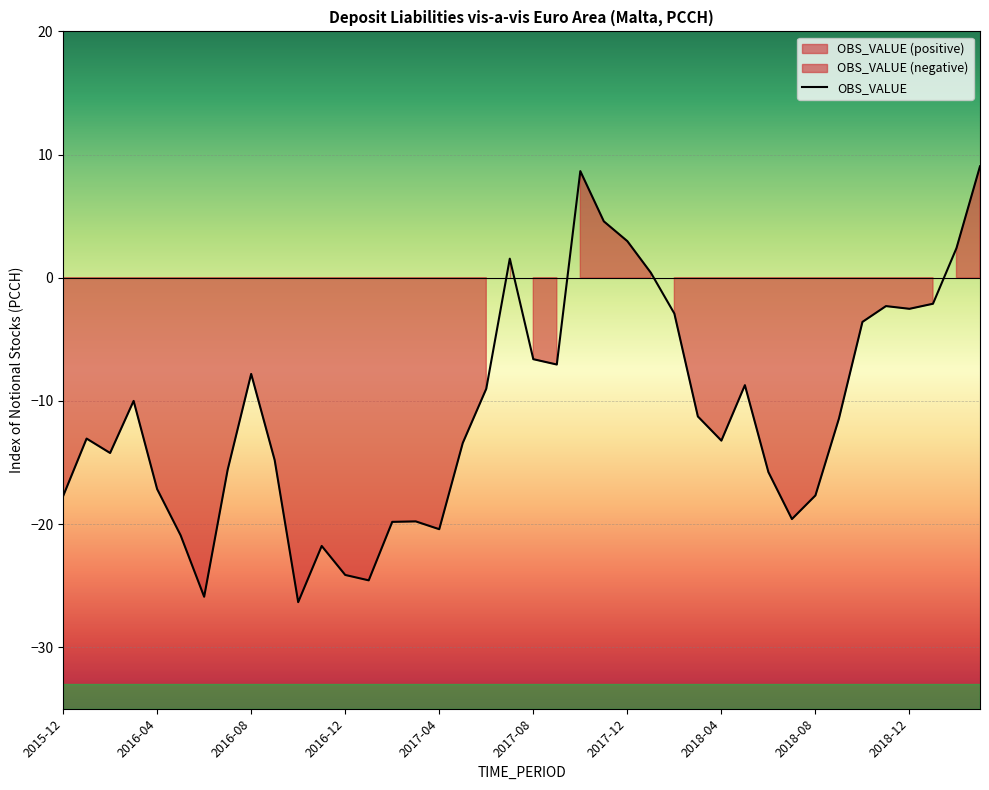

The value of OBS_VALUE at 2015-12 is -29.6. True or false?

False